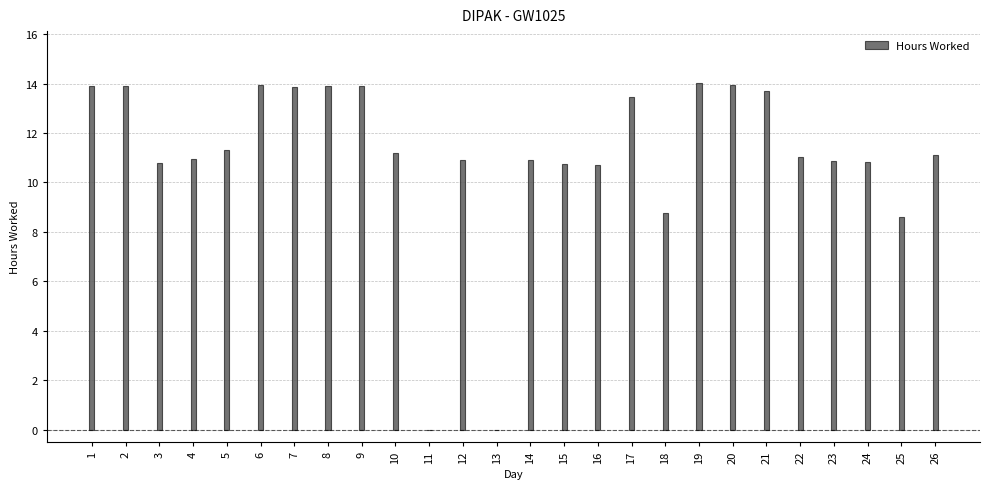

What is the maximum value shown in the chart?

14.0